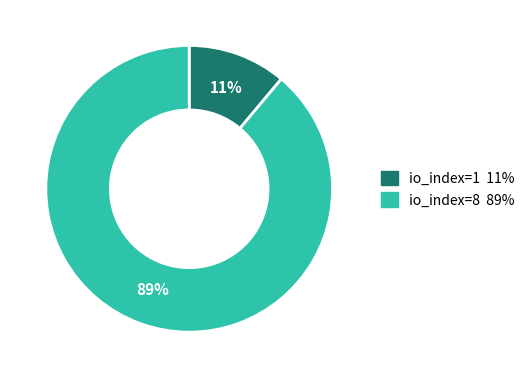

Rank the categories by value from highest to lowest.

io_index=8, io_index=1